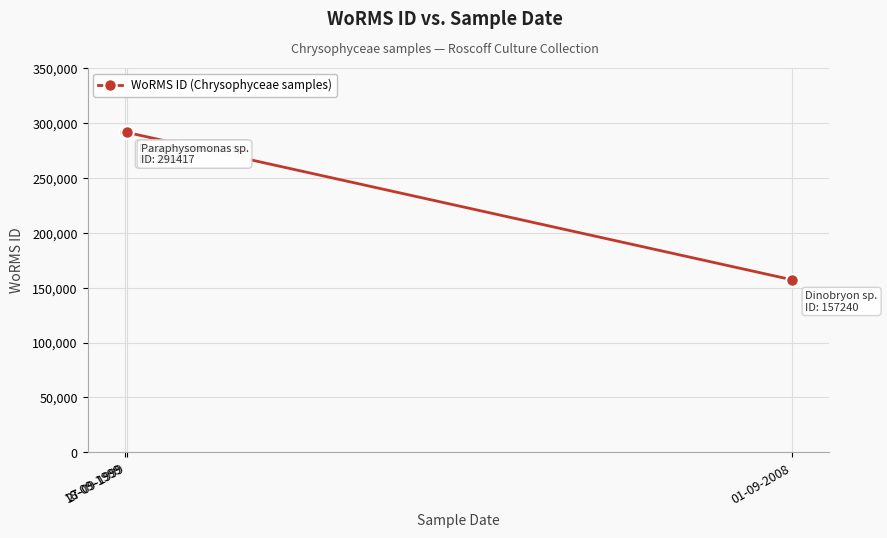

What is the sum of the values at 18-09-1999 and 27-09-1999?

582834